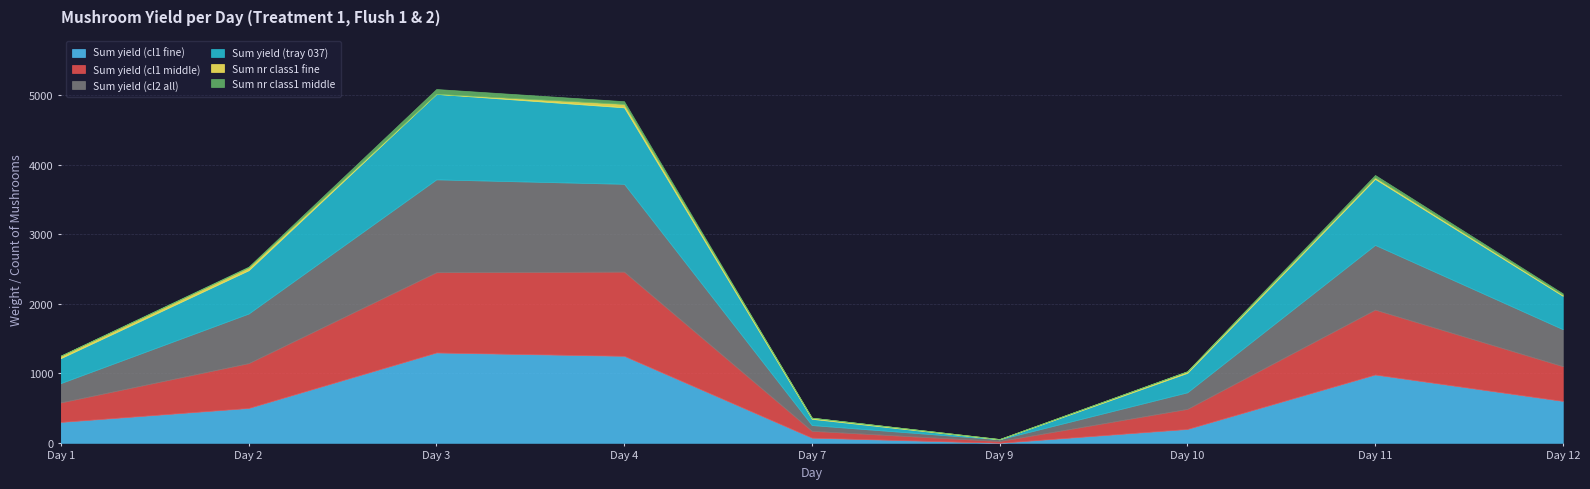

Is it true that Sum nr class1 fine equals 49 at 4?

True